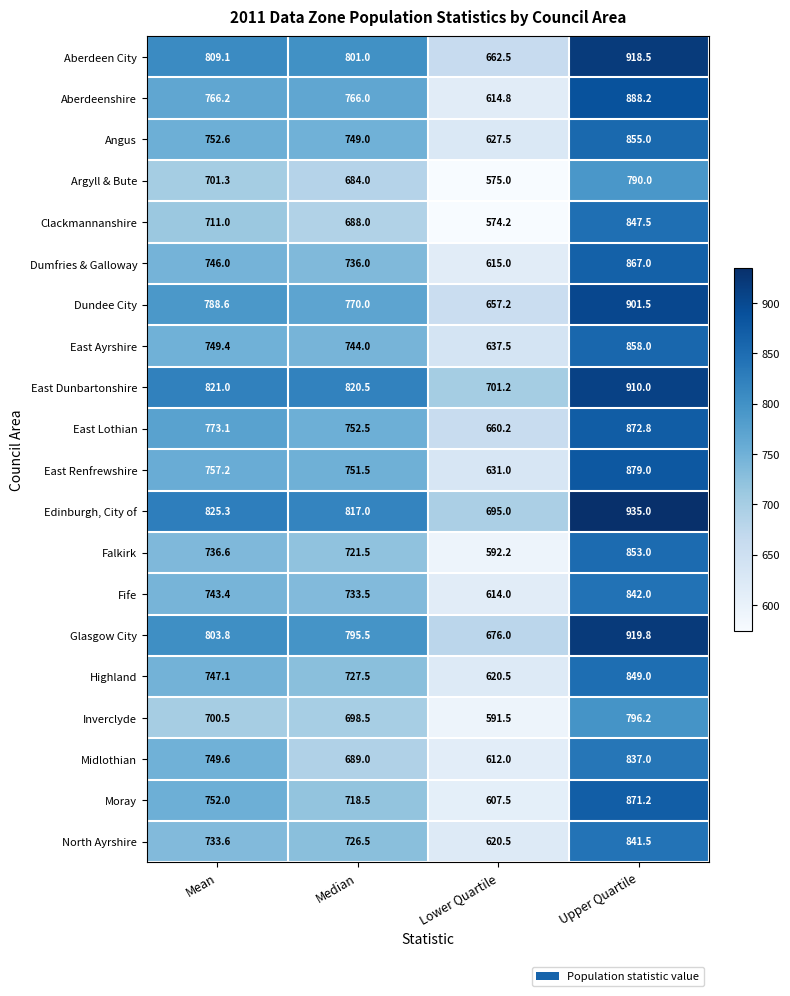

Where is Highland nearest to the value 734?

Median